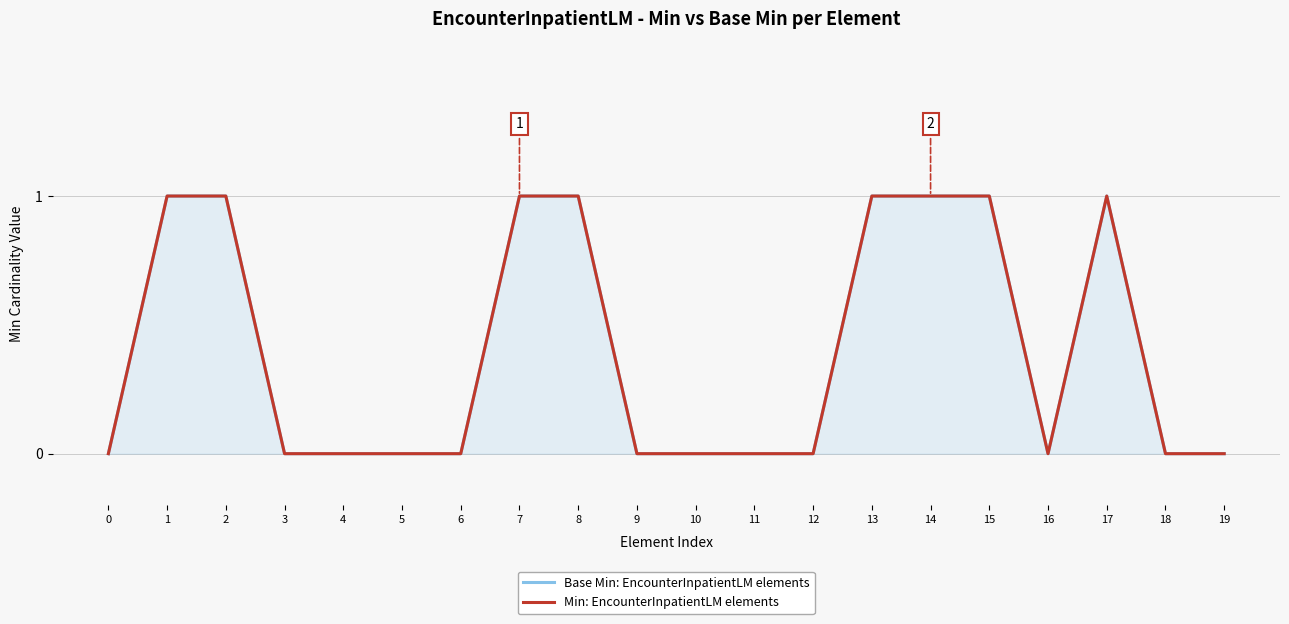

Which series has the largest total across all categories?

Base Min: EncounterInpatientLM elements